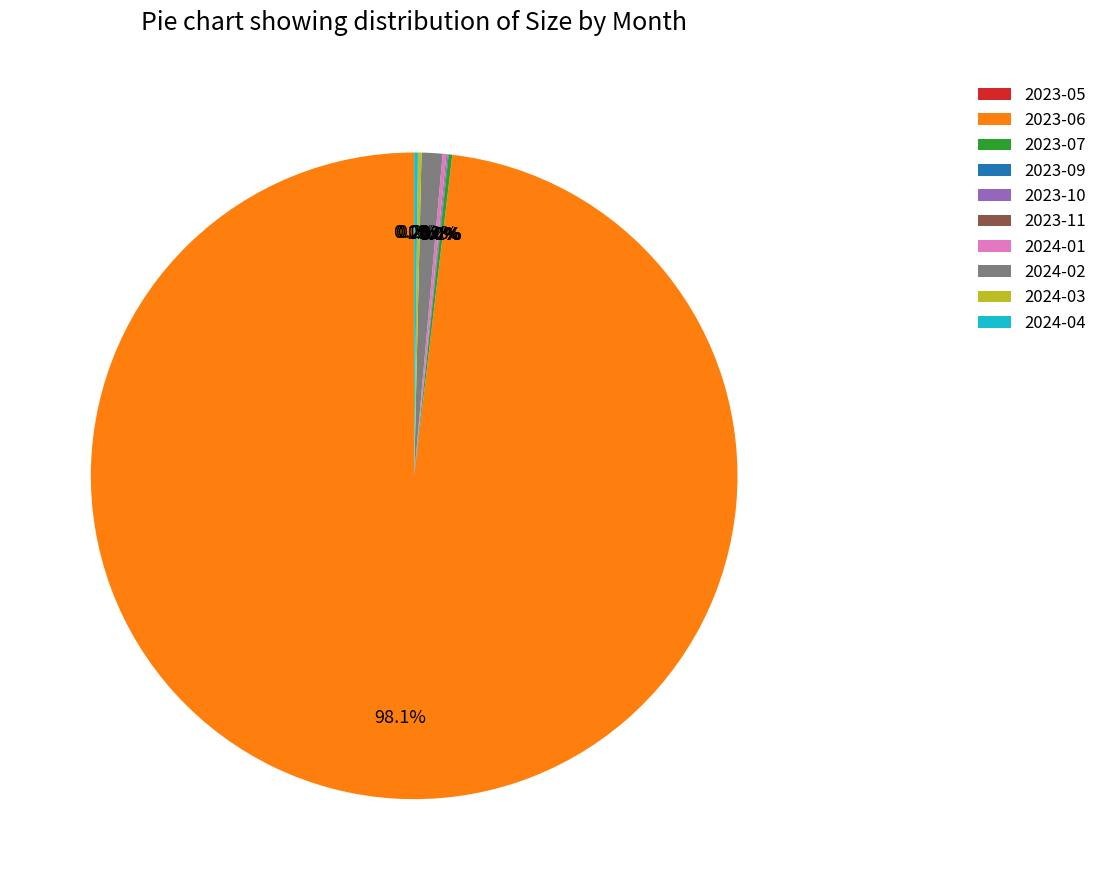

Is there a majority slice in this chart?

Yes